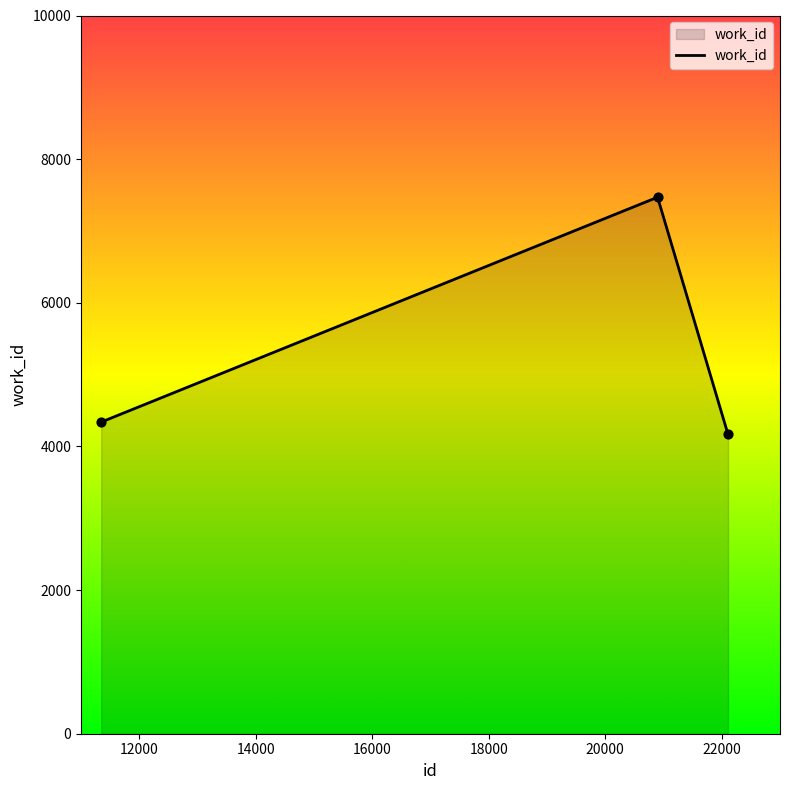

What is the maximum value shown in the chart?

7470